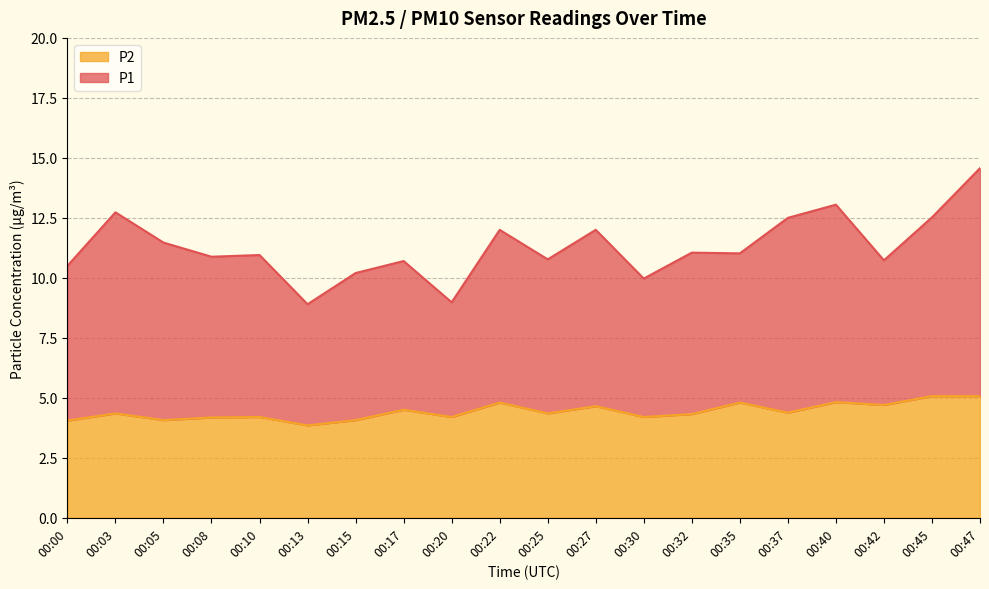

What is the value of the P2 point at the 5th from the left?

4.2